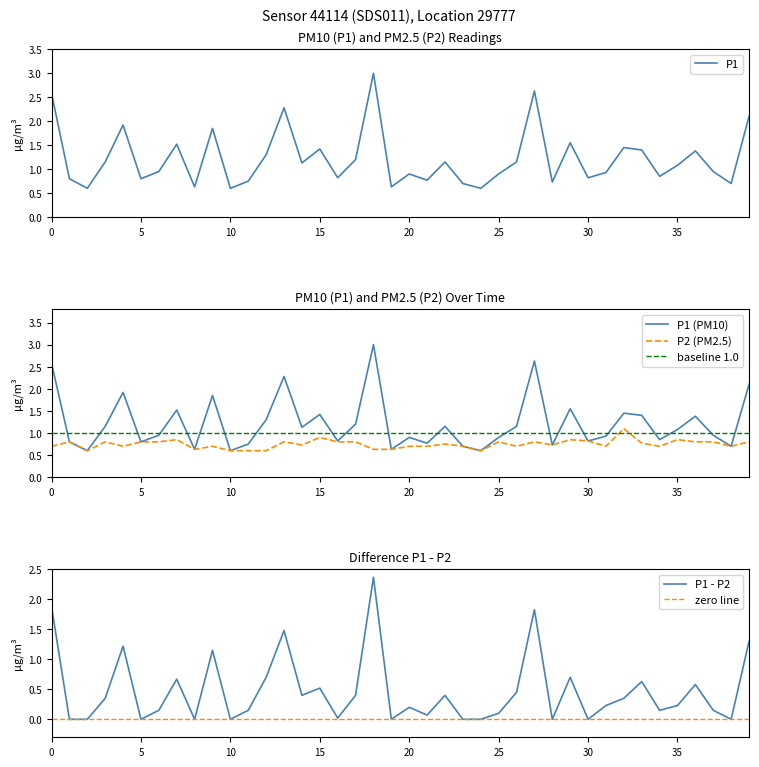

Is it true that P1 equals 0.6 at 10?

True